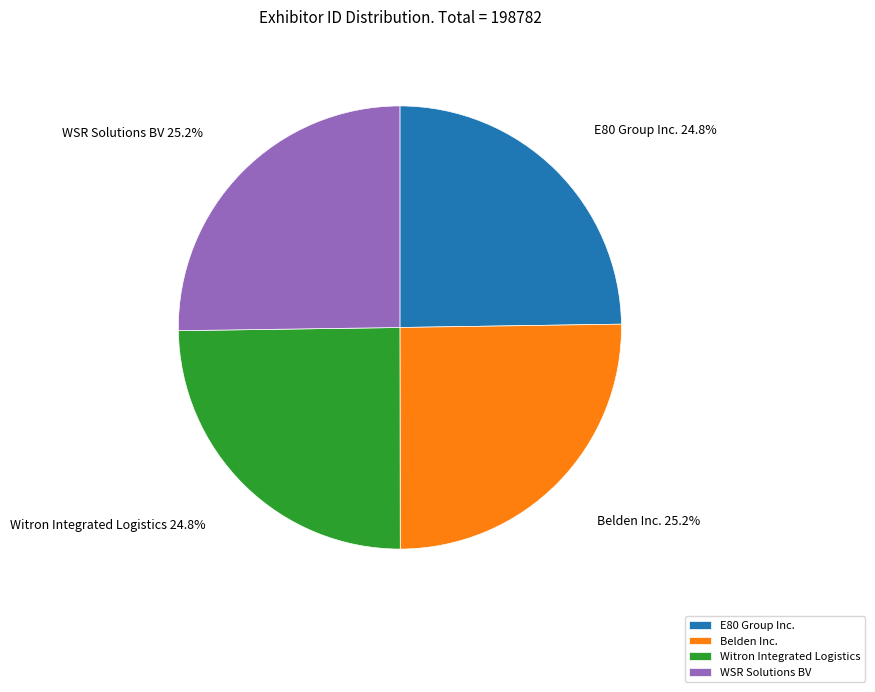

How many segments does this pie chart have?

4